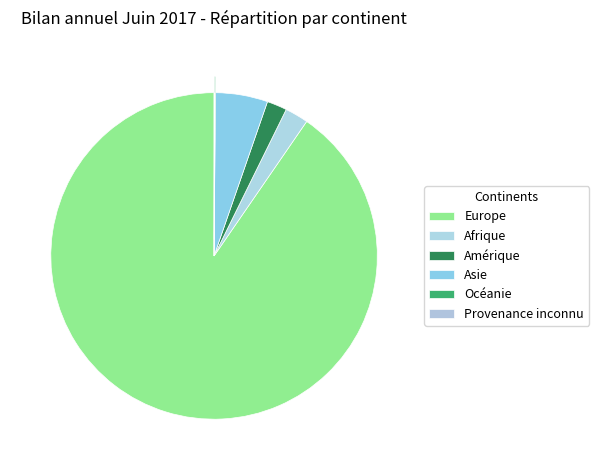

Is it true that Asie is 5% of the pie?

True